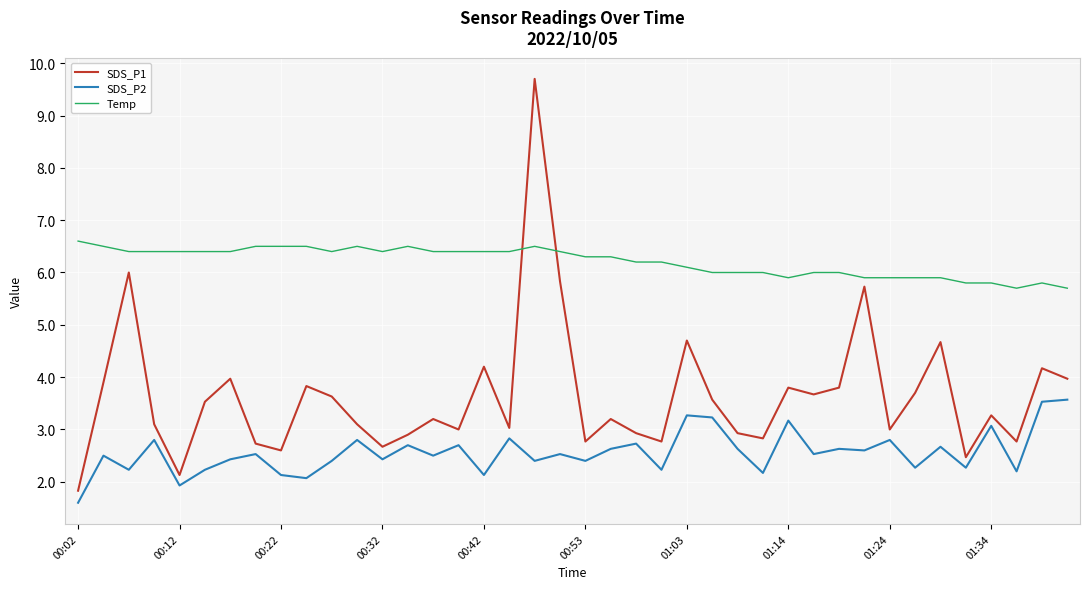

What are all the series names shown in the legend?

SDS_P1, SDS_P2, Temp